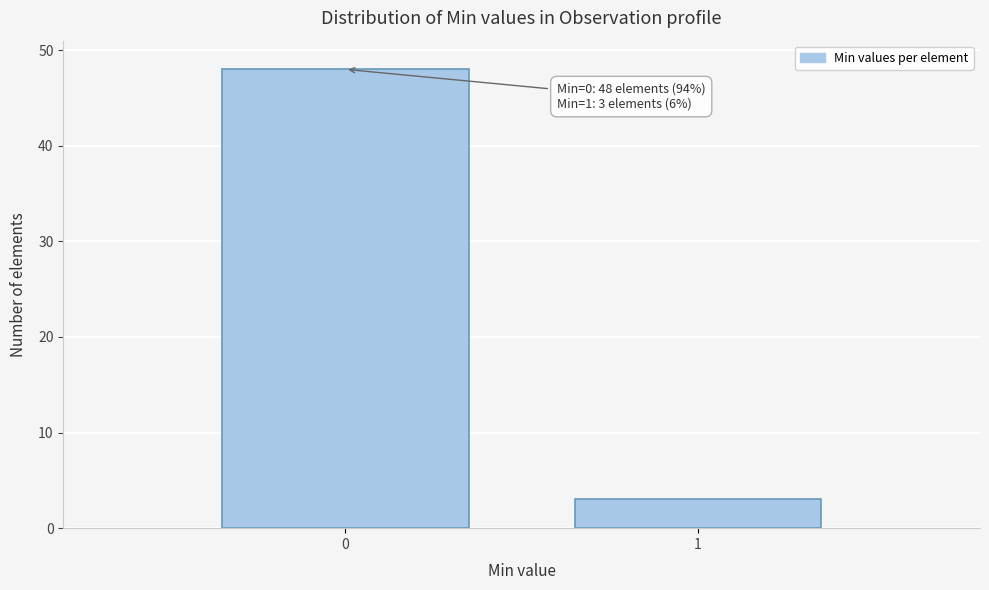

Reading right to left, transcribe all the data shown in this chart.

3	48